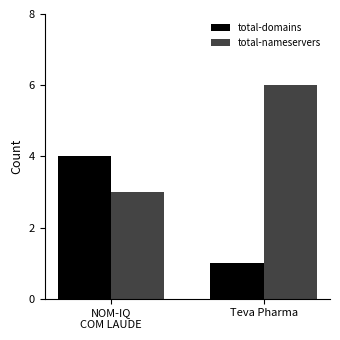

What is the sum of all total-nameservers values?

9